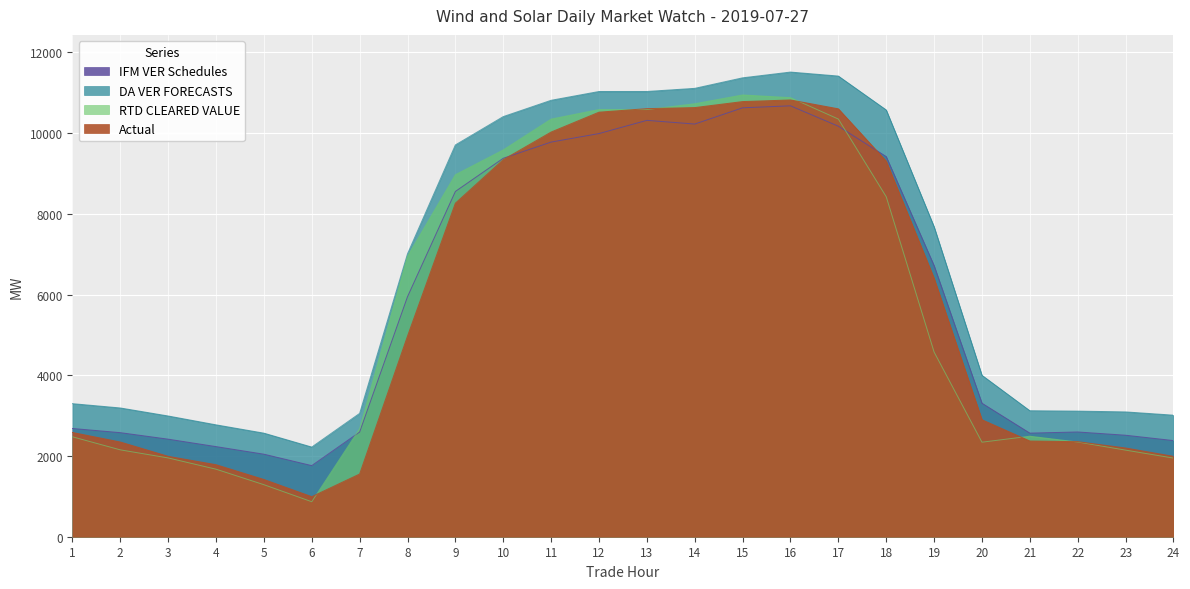

True or false: Actual has a value of 2898.0 at 20.

True